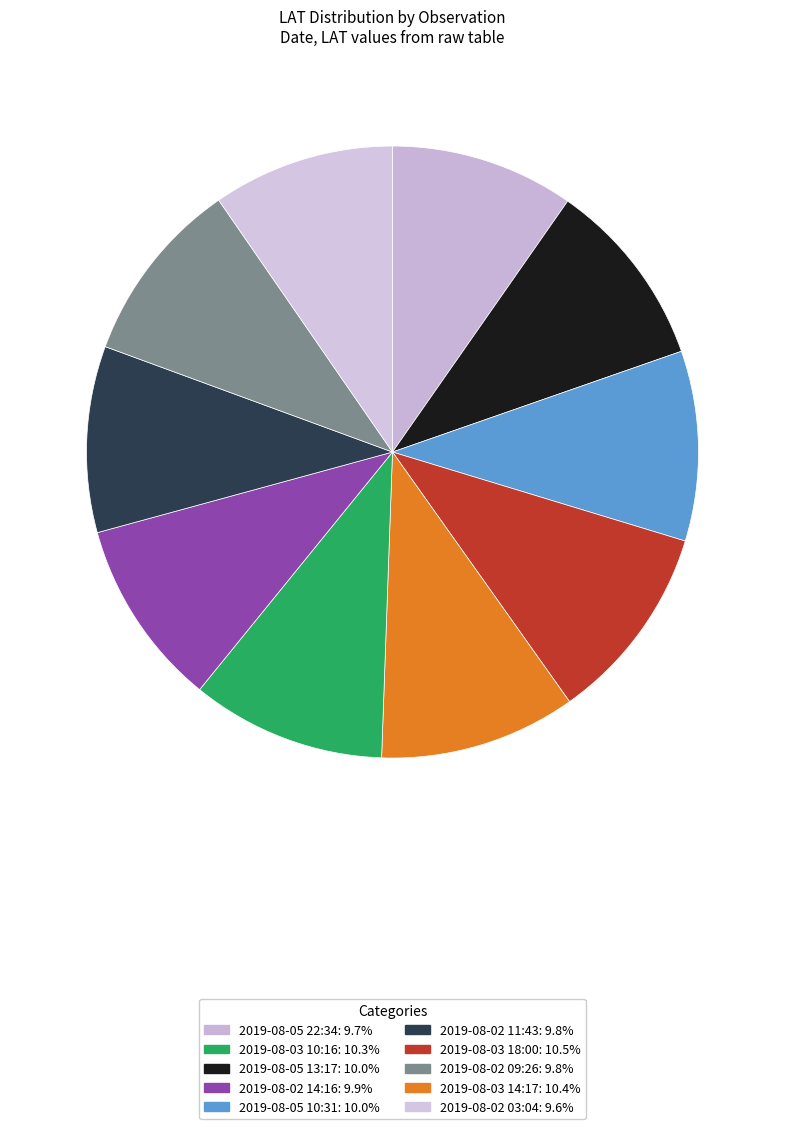

Does any single category account for the majority?

No